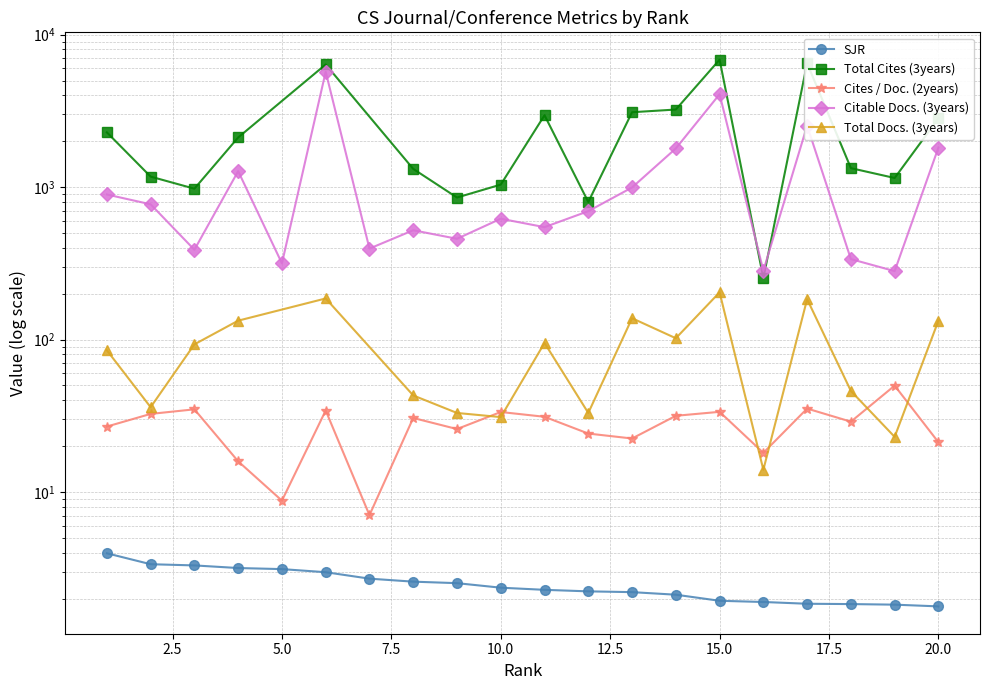

Is it true that Citable Docs. (3years) equals 412.0 at 5?

False